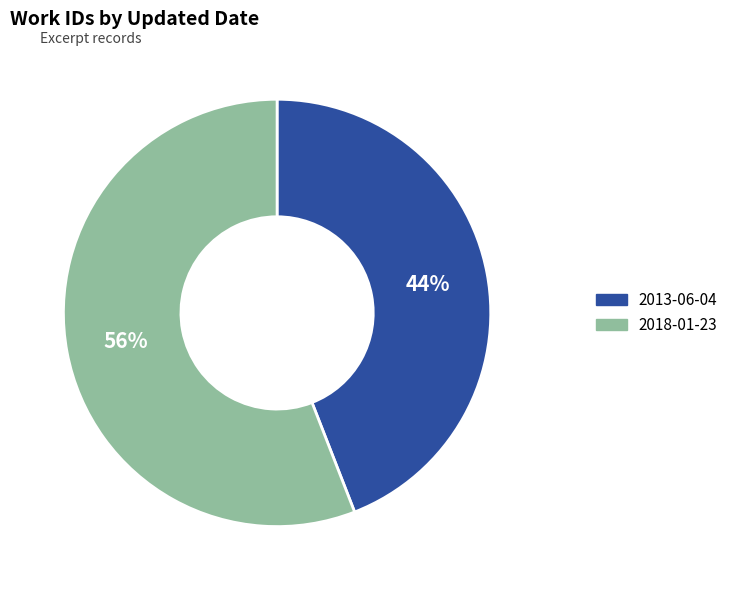

Which category has the smallest portion of the pie?

2013-06-04